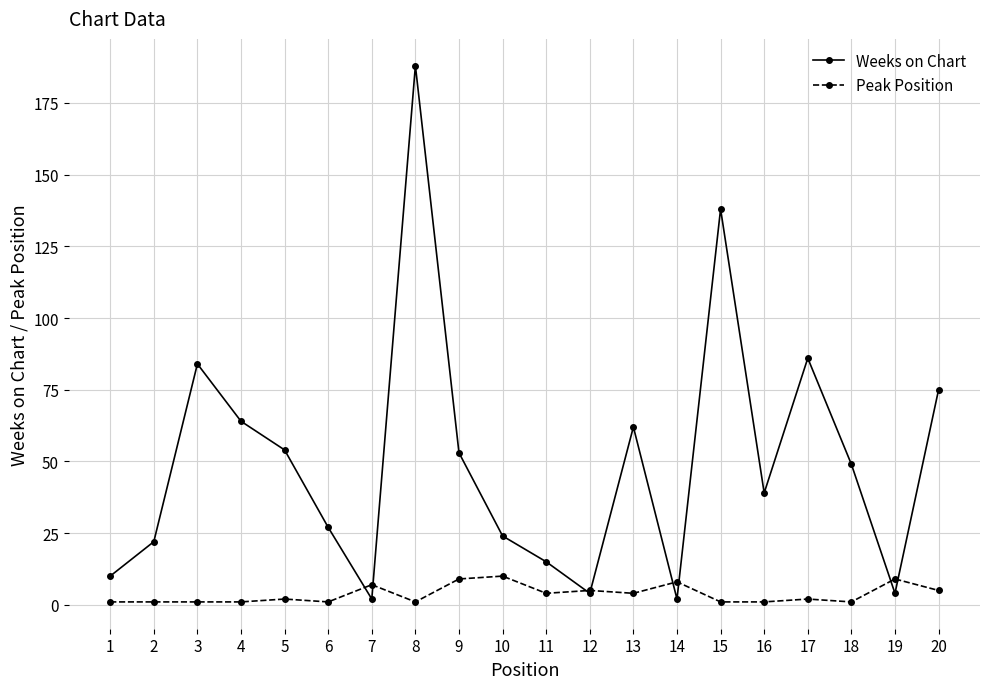

Which series changed the most between 5 and 9?

Peak Position